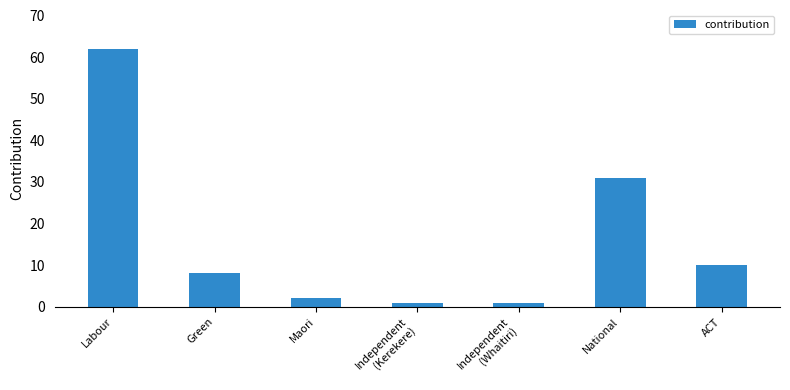

What is the label of the 2nd bar from the left?

Green